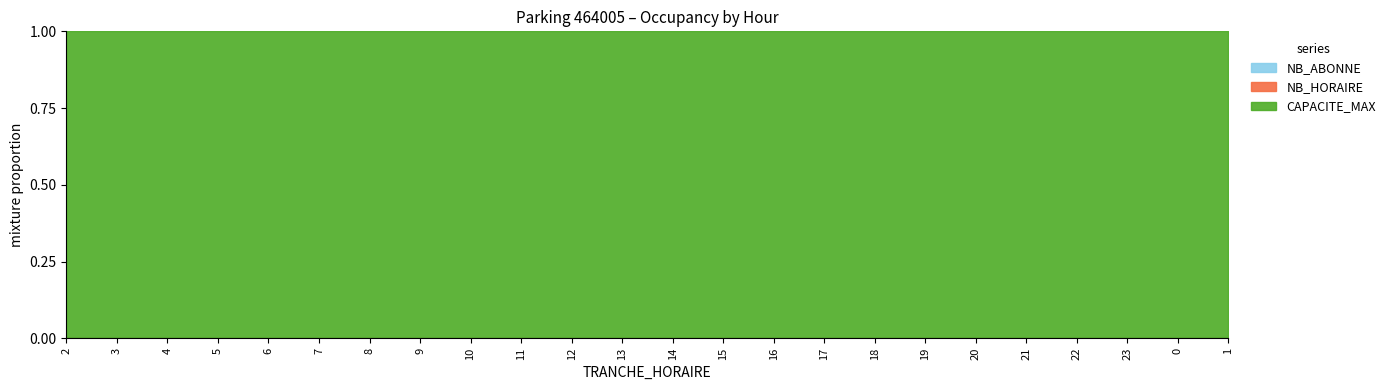

At how many categories does at least one series exceed 4?

24